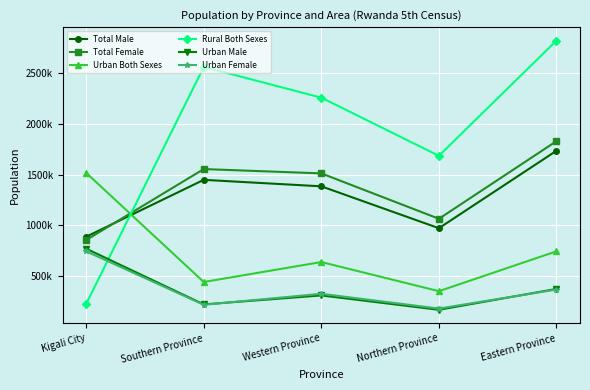

True or false: Total Female and Total Male intersect in this chart.

True